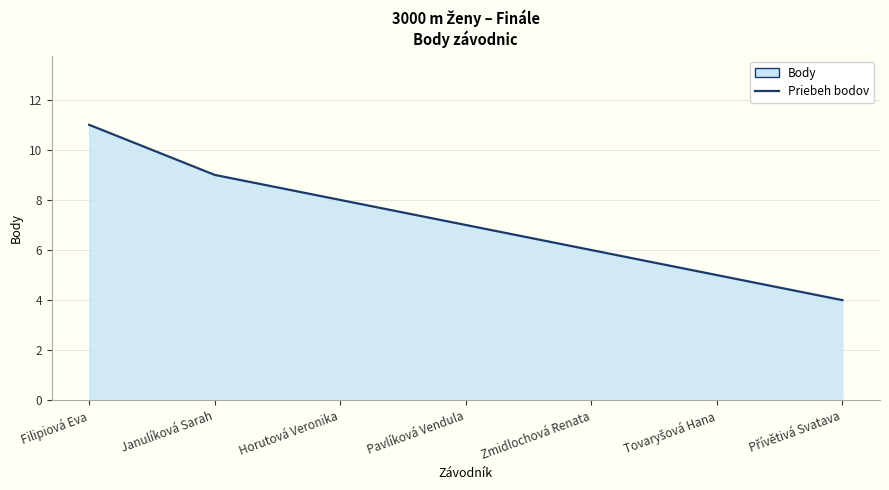

What is the label of the 1st point from the right?

Přívětivá Svatava